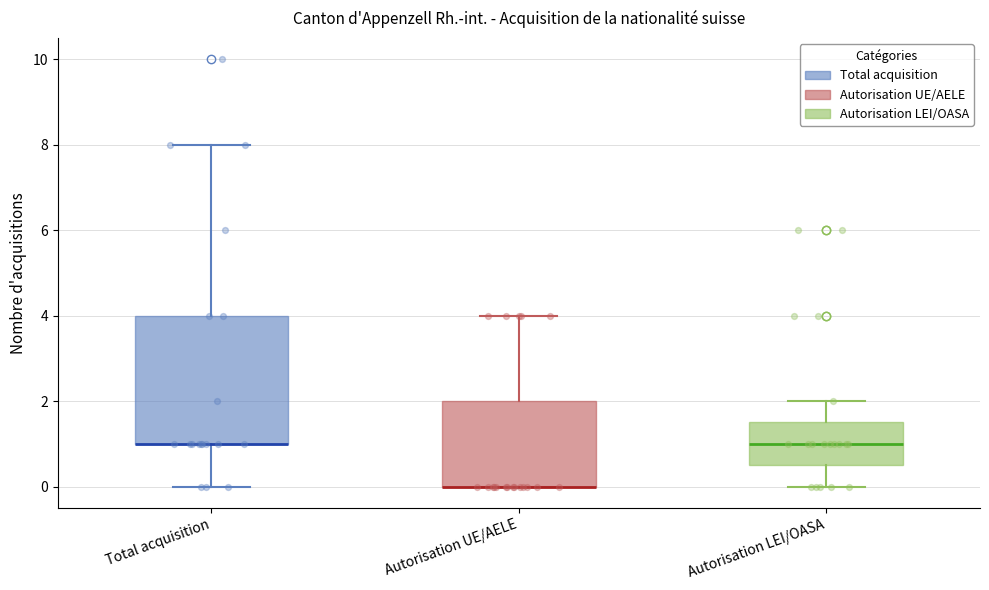

Where does the lower whisker of the box for Total acquisition end on the y-axis? The values are not printed on the chart, so give them approximately, as read against the axis.

0.0